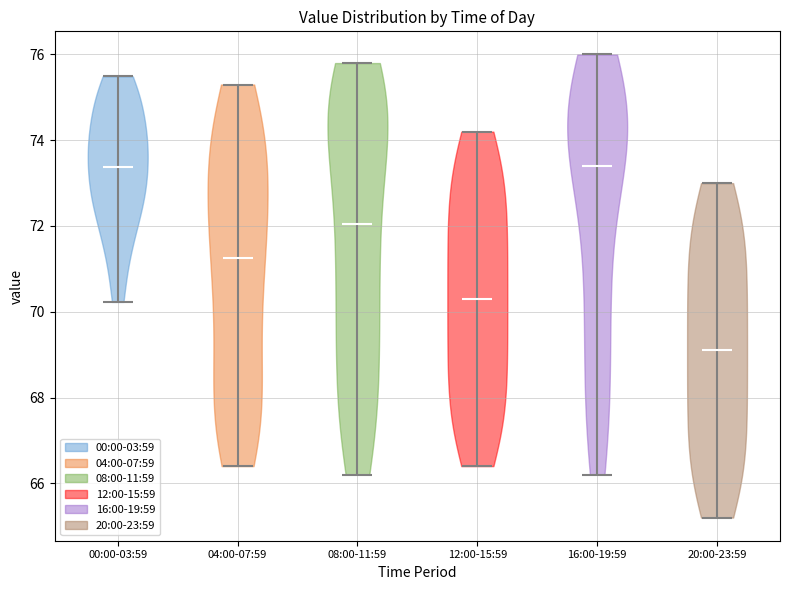

Where does the median line of the violin for 00:00-03:59 sit on the y-axis? The values are not printed on the chart, so give them approximately, as read against the axis.

73.4